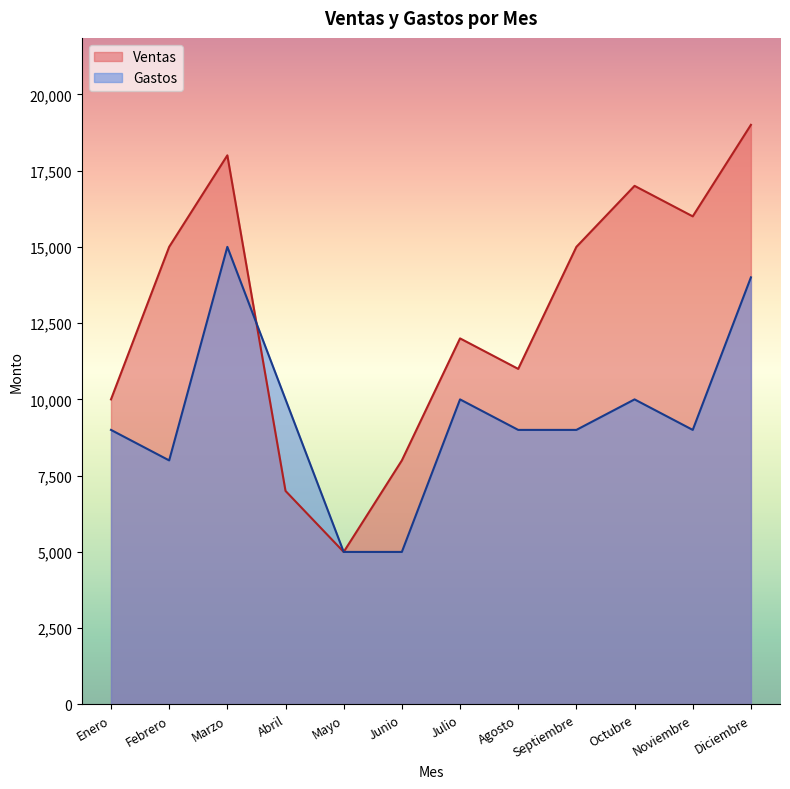

True or false: Gastos has a value of 20021 at Marzo.

False